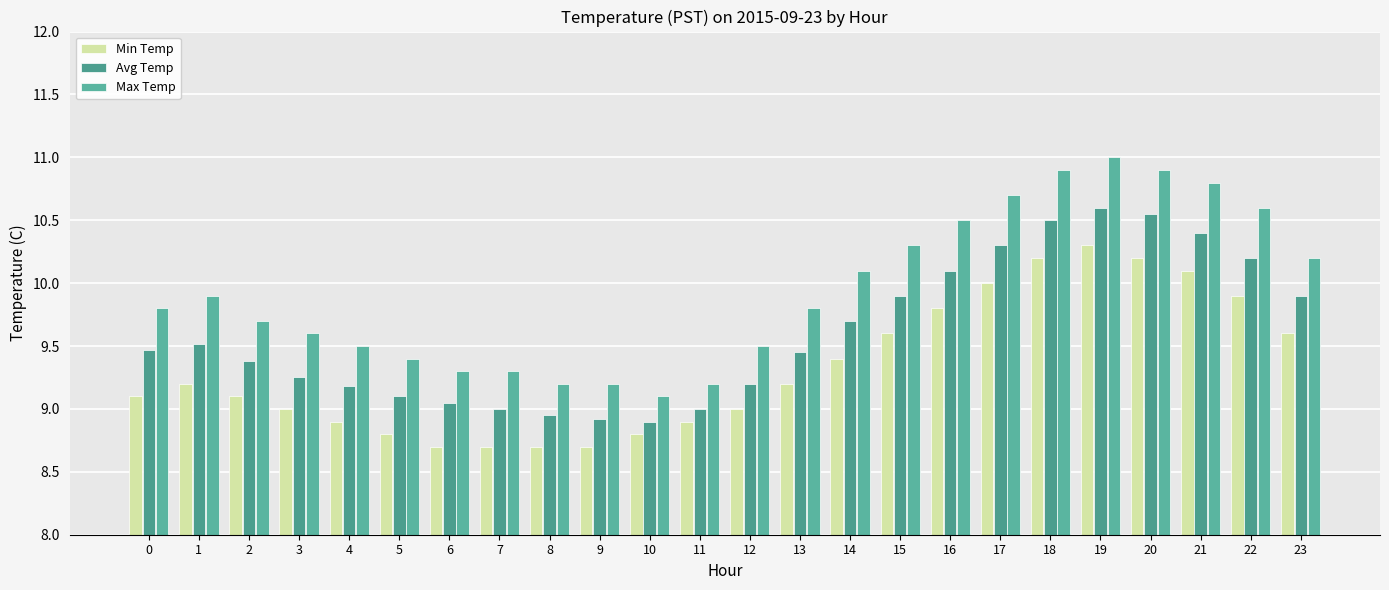

At which category does the chart reach its peak across all series?

19